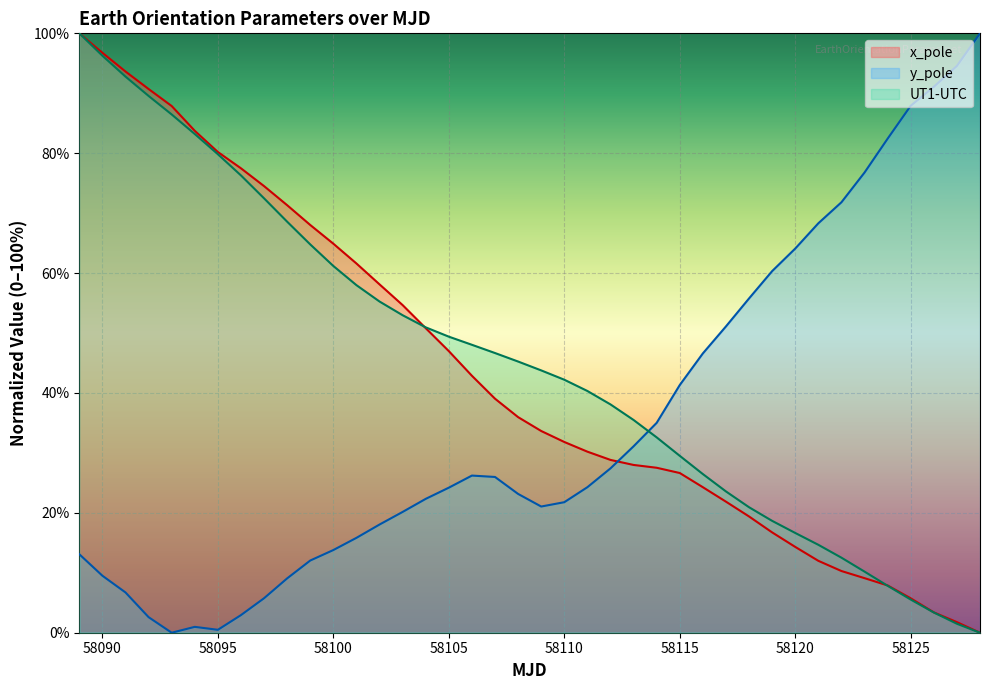

Rank the series by their maximum value, from lowest to highest.

x_pole, y_pole, UT1-UTC